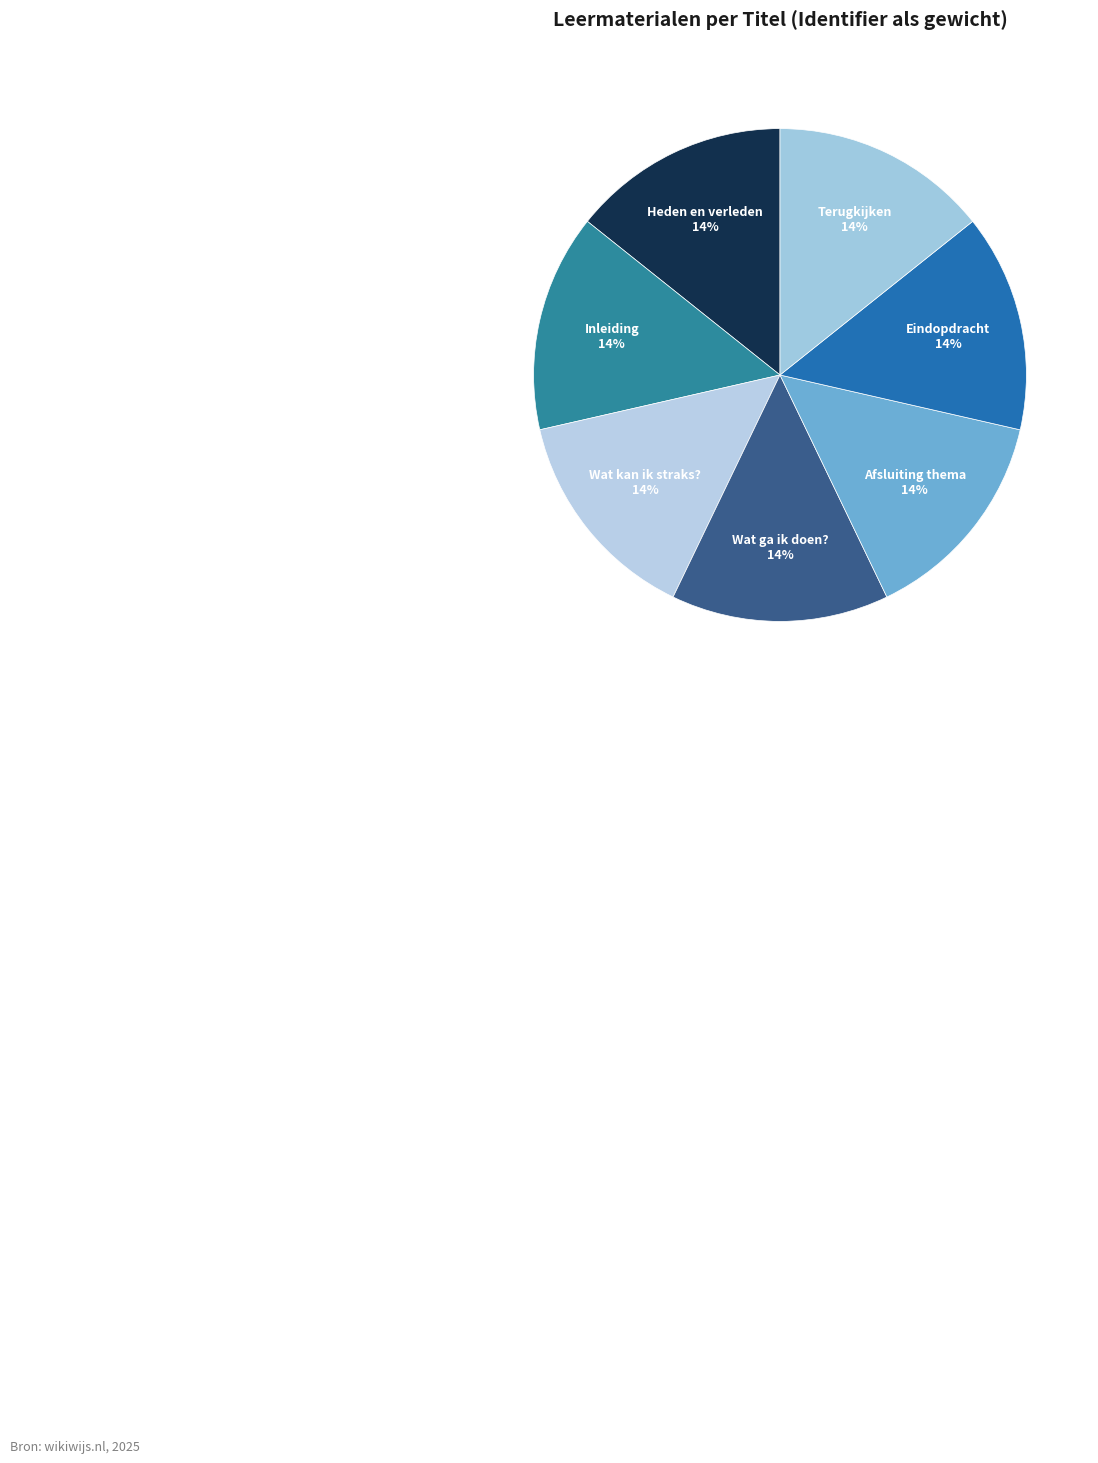

True or false: Terugkijken accounts for 21% of the total.

False